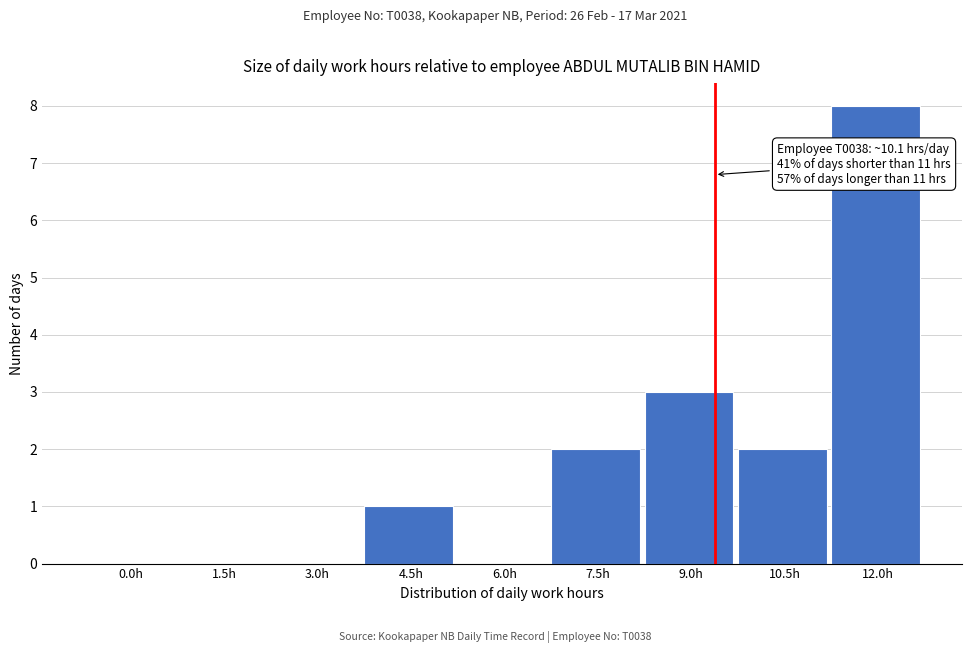

Reading left to right, extract all data points from this chart.

0.0h=0	1.5h=0	3.0h=0	4.5h=1	6.0h=0	7.5h=2	9.0h=3	10.5h=2	12.0h=8